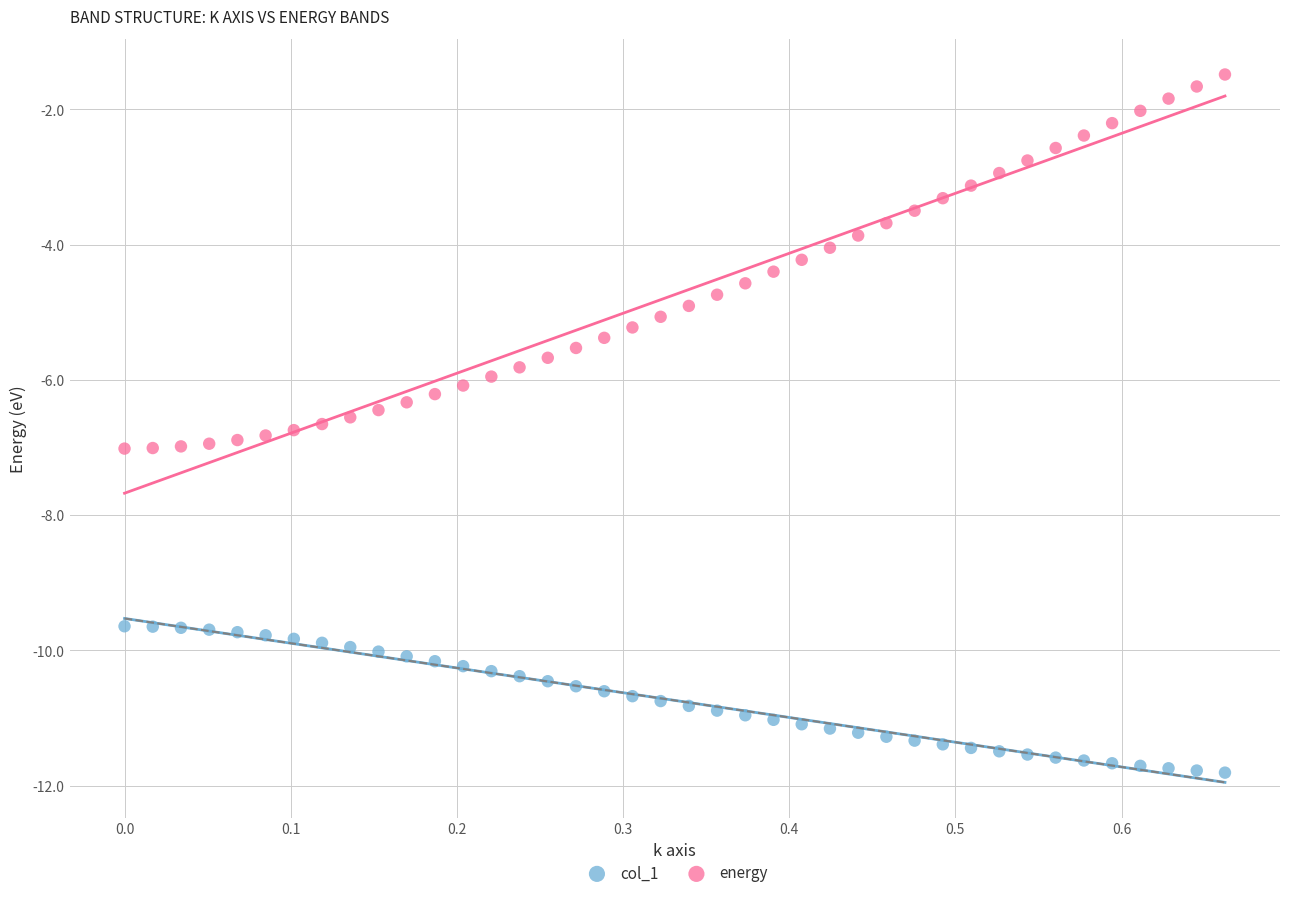

Which series has the largest Y range (max minus min)?

energy